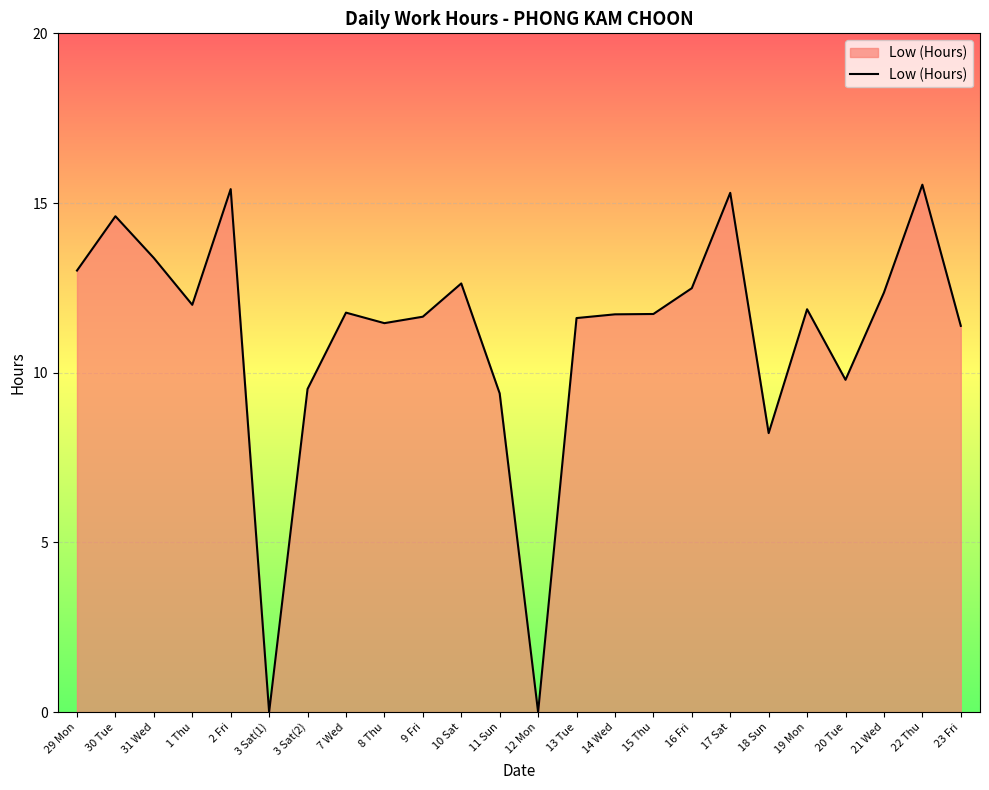

What position from the right is 21 Wed?

3